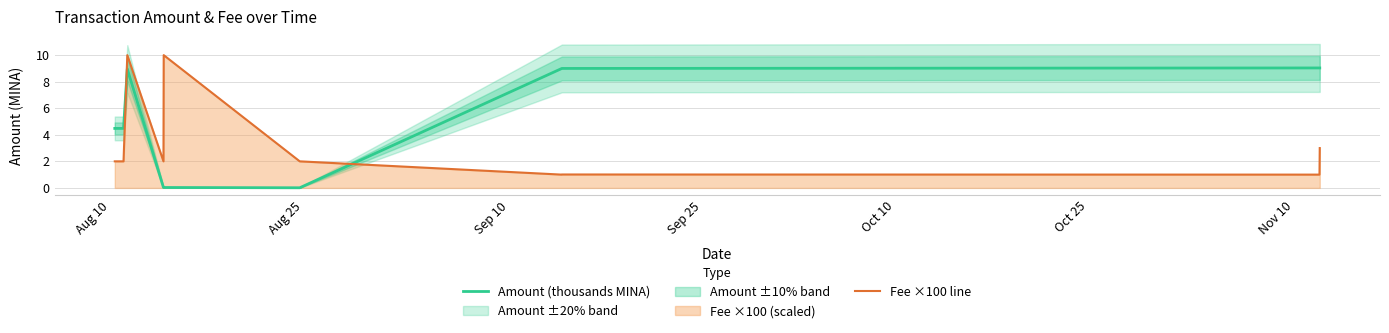

What is the highest value of the Amount (thousands MINA) series?

9.0